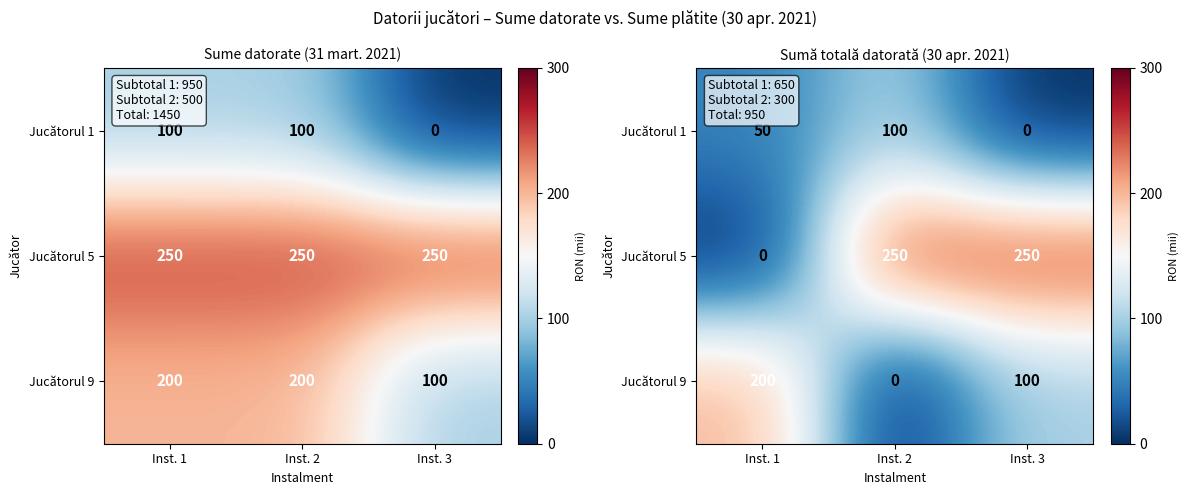

At which label does Jucătorul 5 reach its peak?

Inst. 2